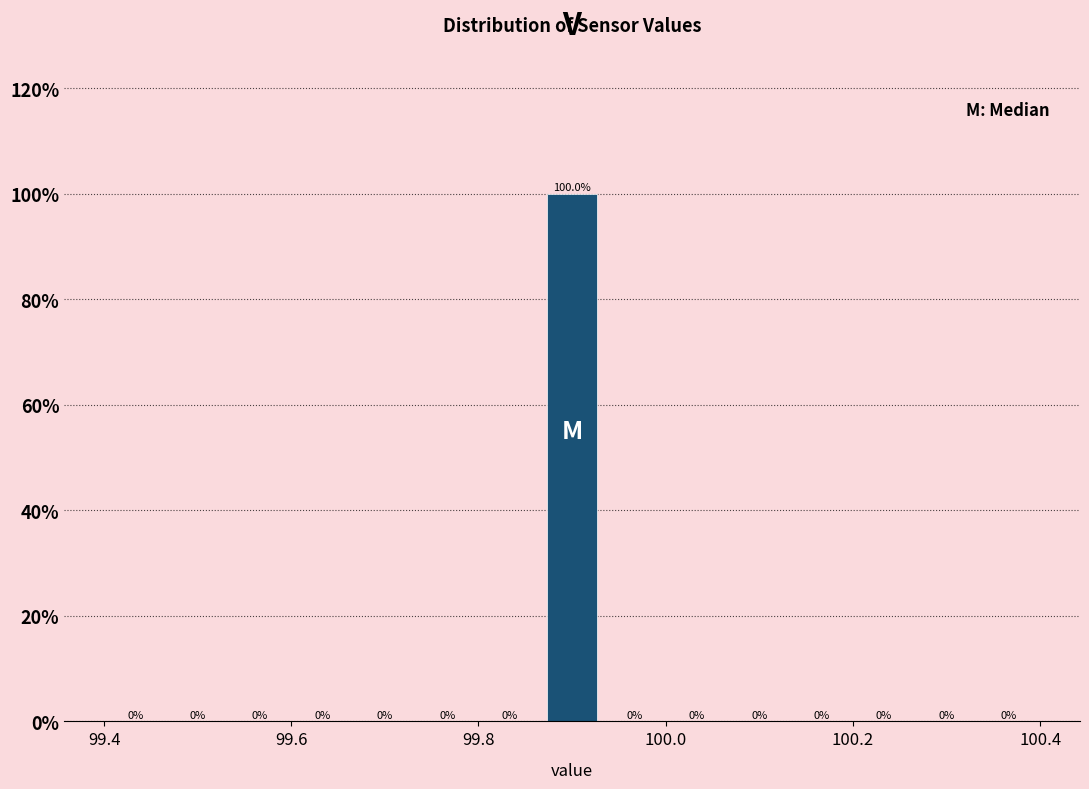

Around what value on the x-axis is the tallest bar? Give the approximate position of its centre, as read against the axis.

99.90